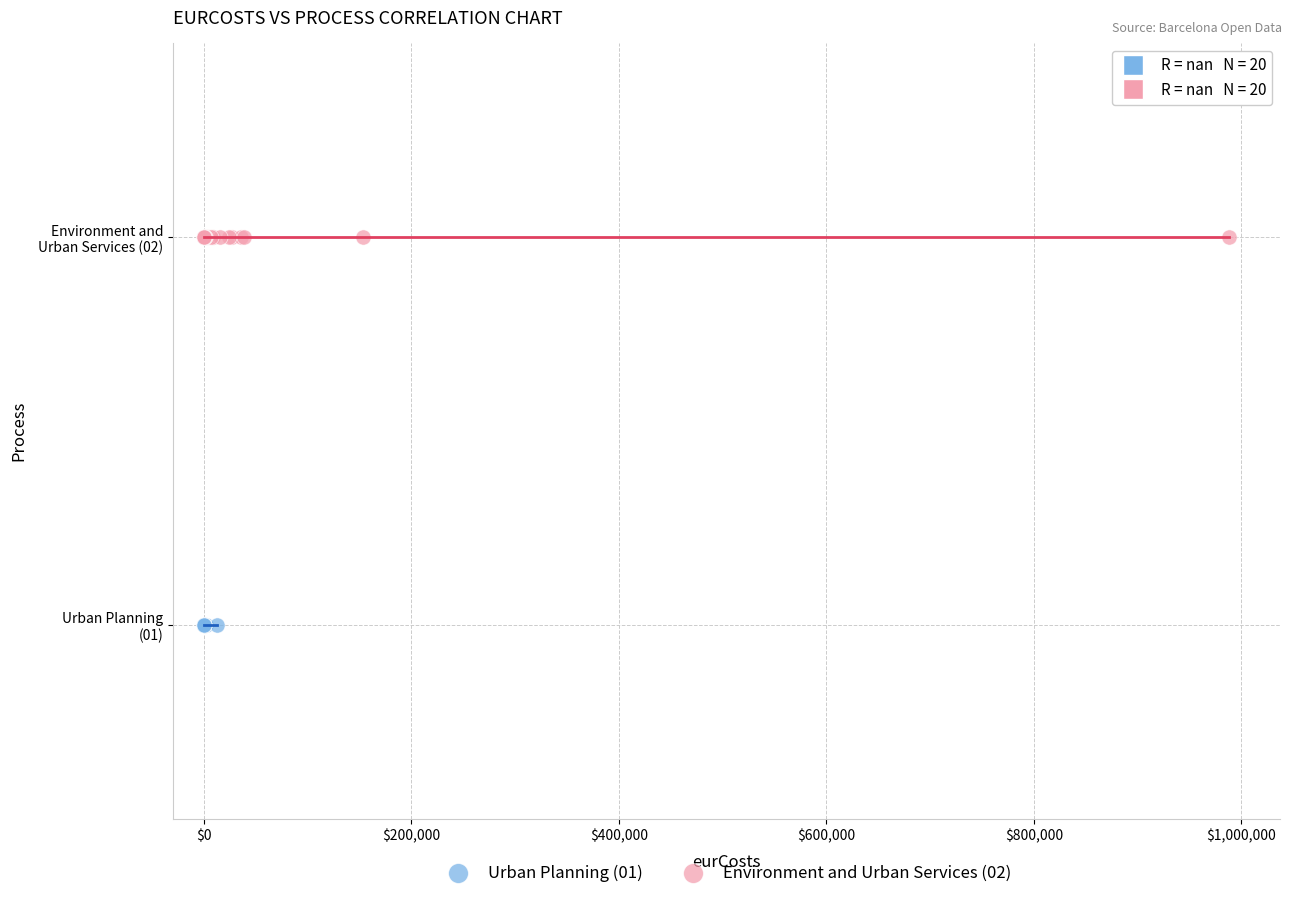

Which series reaches the maximum Y coordinate?

Environment and Urban Services (02)